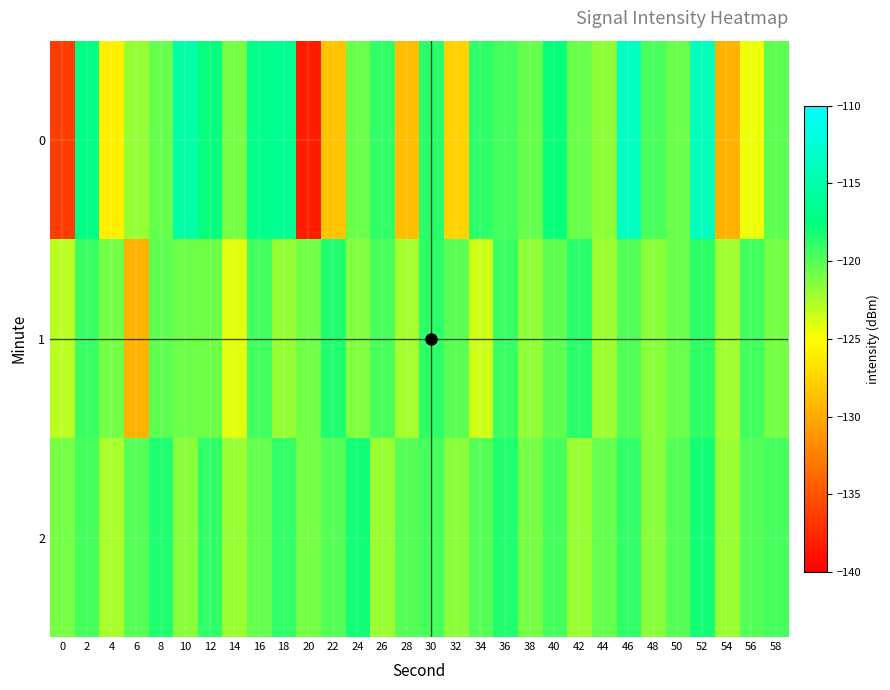

What is the maximum value shown in the chart?

-113.6